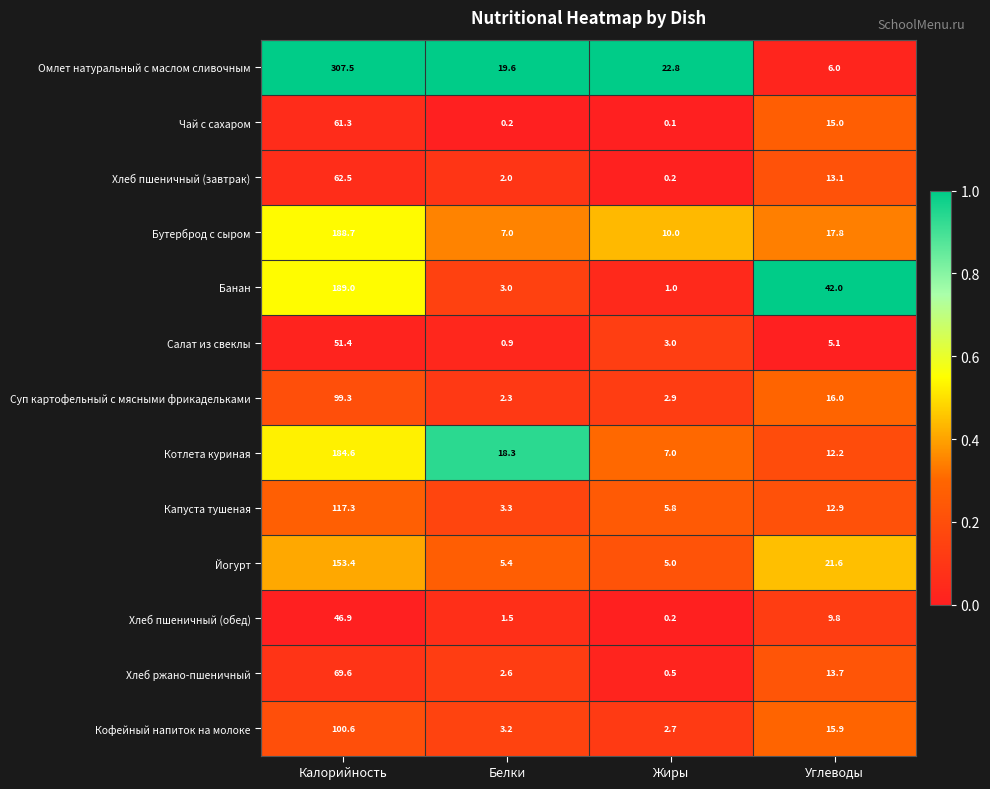

True or false: Хлеб пшеничный (обед) has a value of 1.5 at Белки.

True